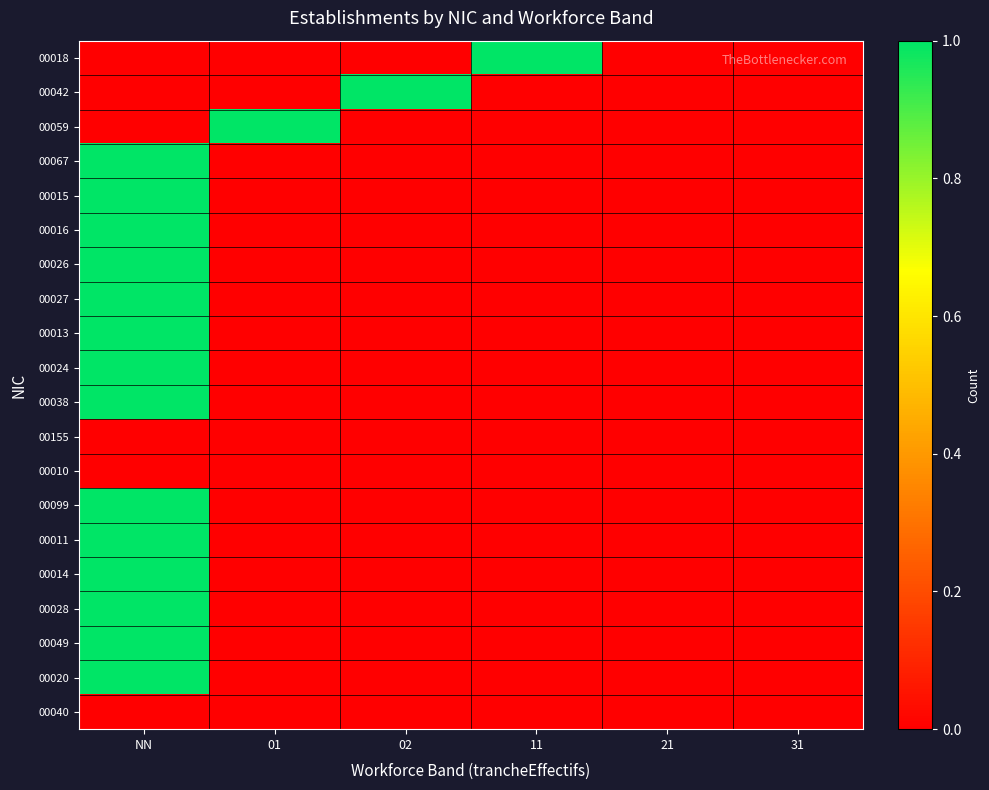

List the series in order of their peak value, lowest first.

00155, 00010, 00040, 00018, 00042, 00059, 00067, 00015, 00016, 00026, 00027, 00013, 00024, 00038, 00099, 00011, 00014, 00028, 00049, 00020